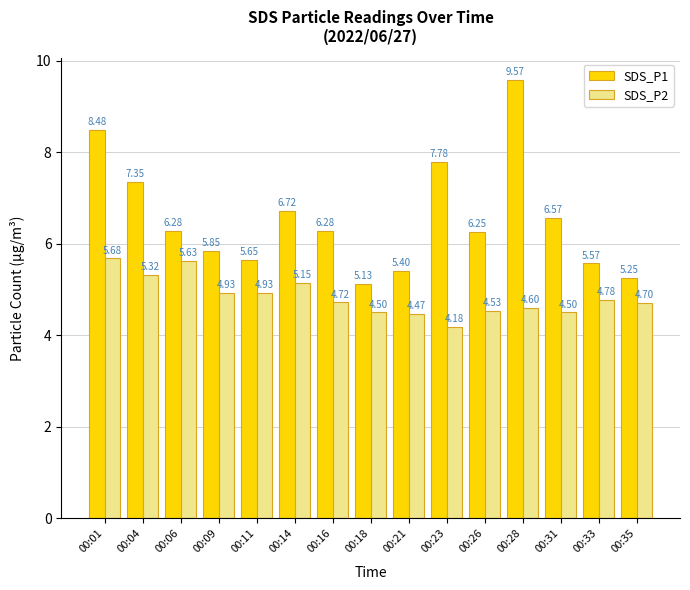

Which series has the largest total across all categories?

SDS_P1